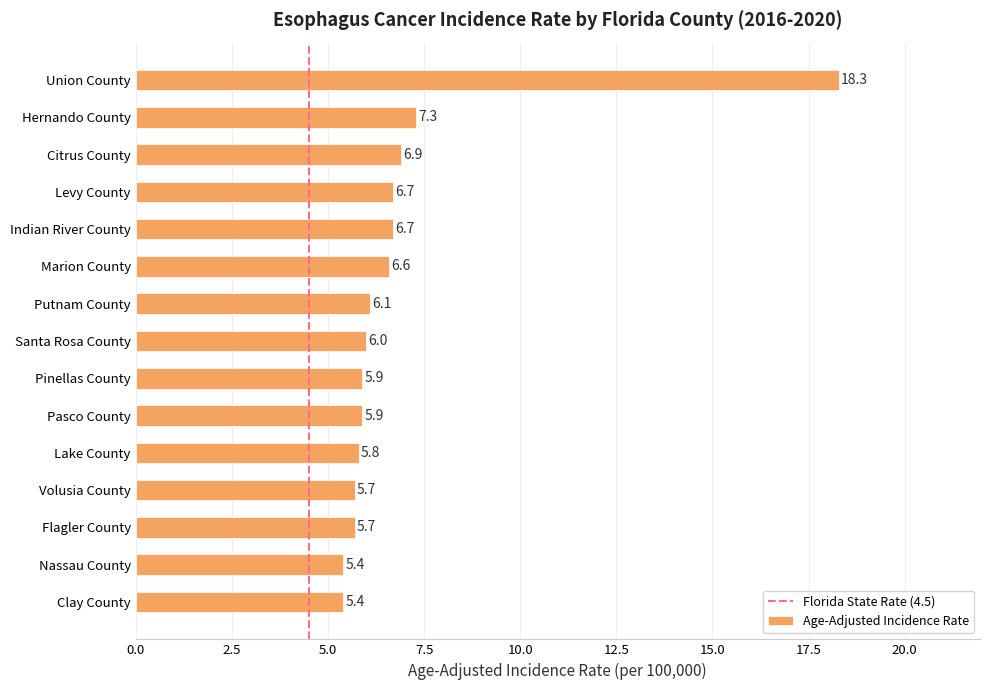

What is the greatest value displayed?

18.3